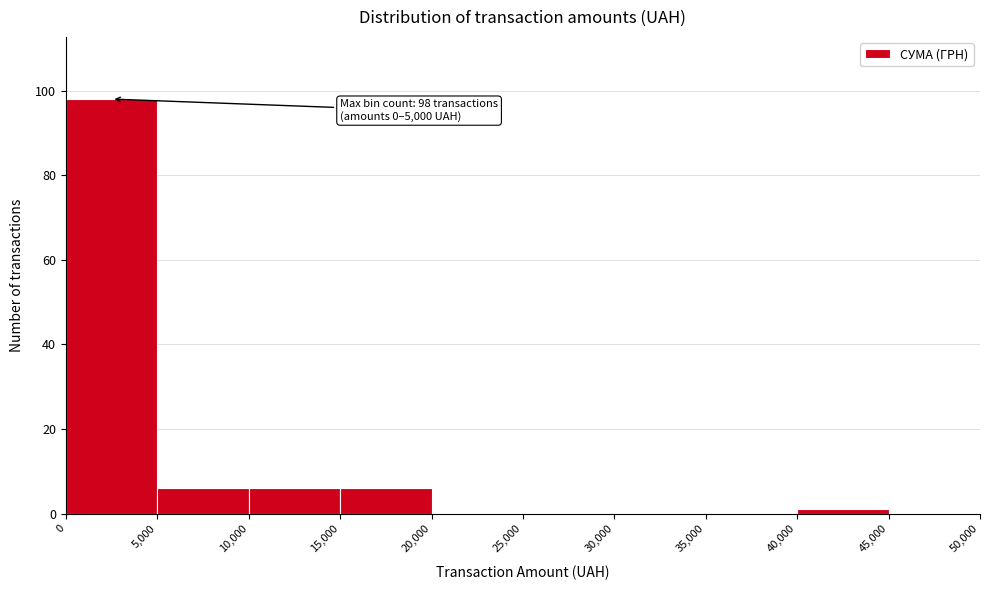

Which range on the x-axis has the tallest bar?

0 to 5,000